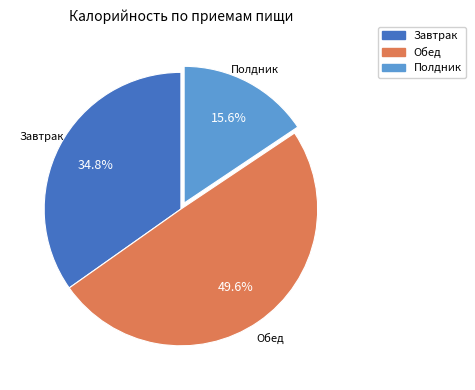

The Обед slice represents 60% of the pie. True or false?

False